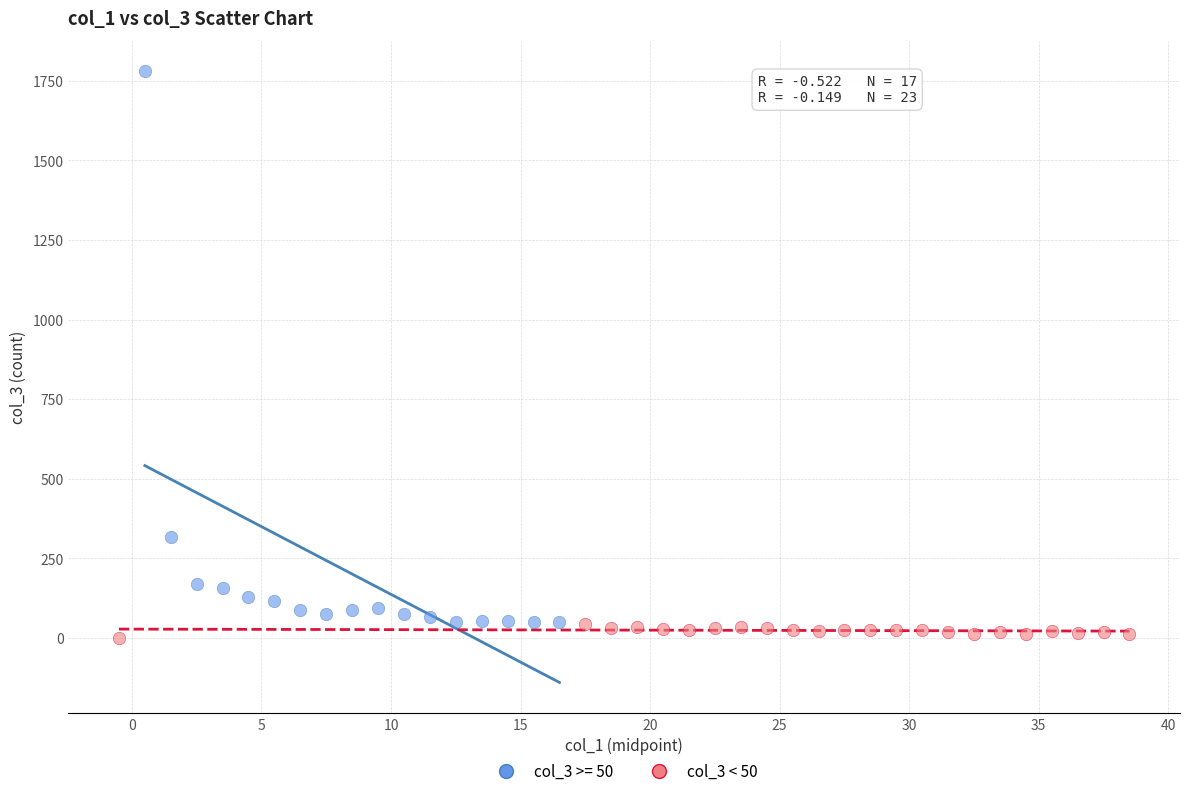

Which series reaches the maximum Y coordinate?

col_3 >= 50